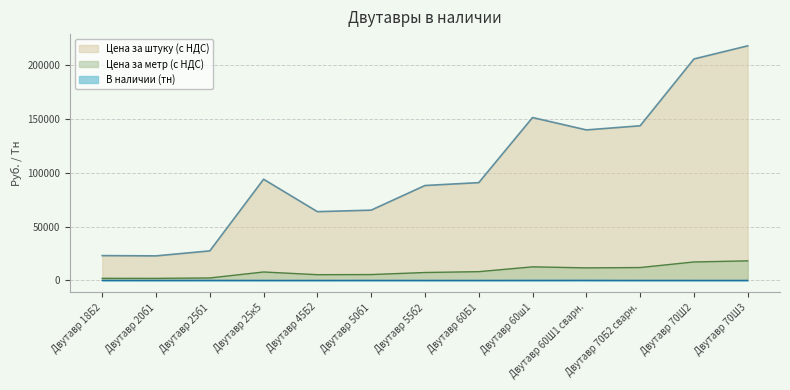

What is the difference between the highest and lowest values at Двутавр 70Ш2?

205627.4